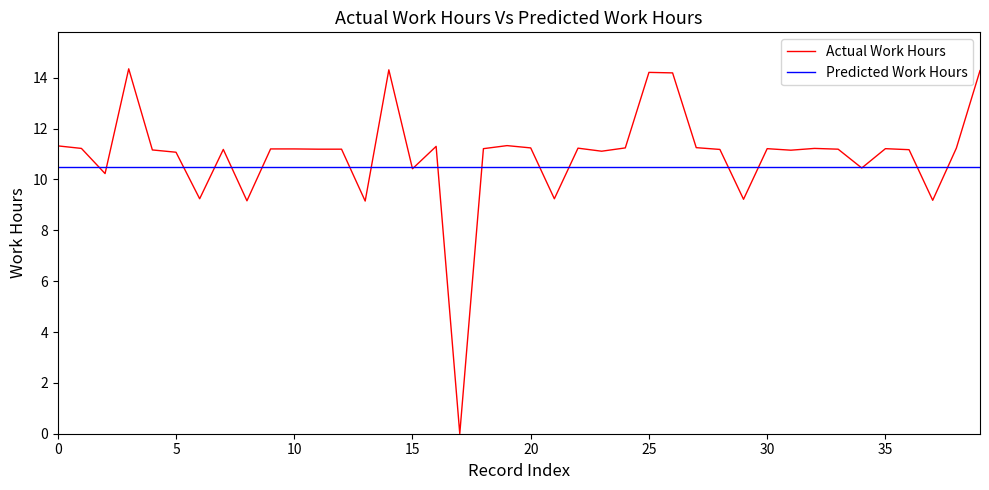

Which series has the widest spread of values?

Actual Work Hours